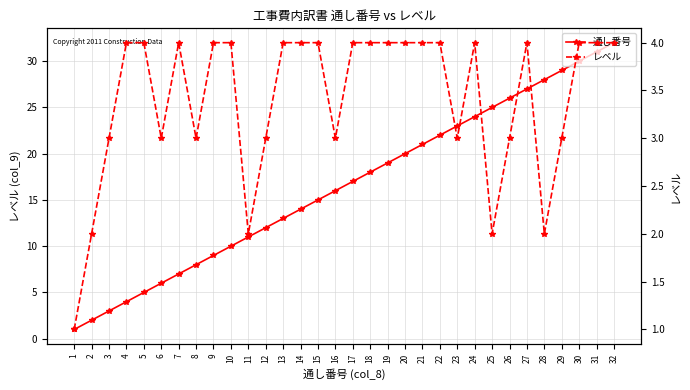

Read the 通し番号 value at 32, to the nearest 10.

30